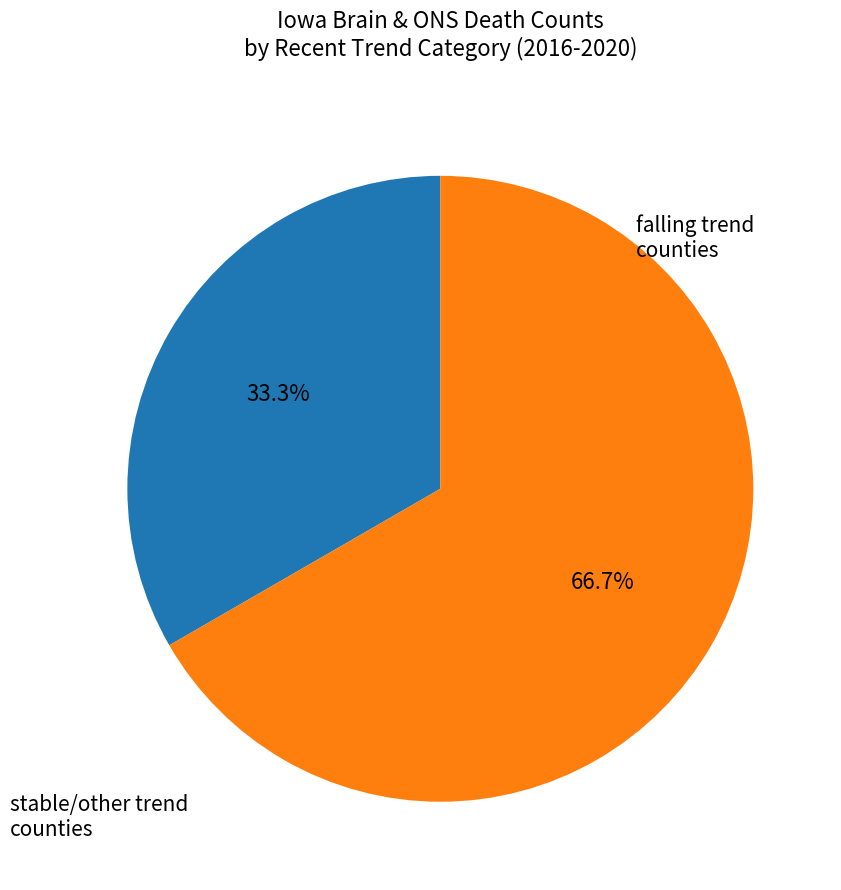

Is there any slice that represents more than half of the pie?

Yes